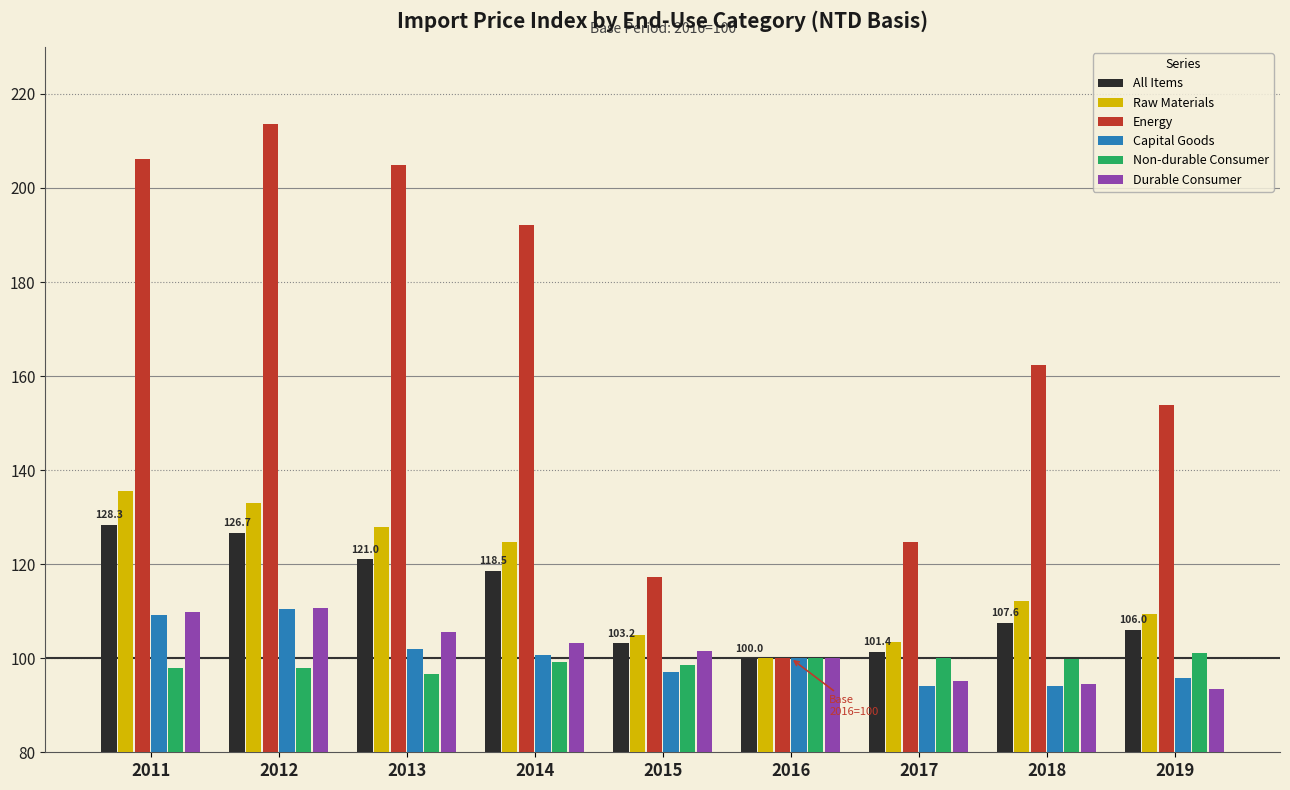

What is the approximate value of Capital Goods at 2014?

100.6